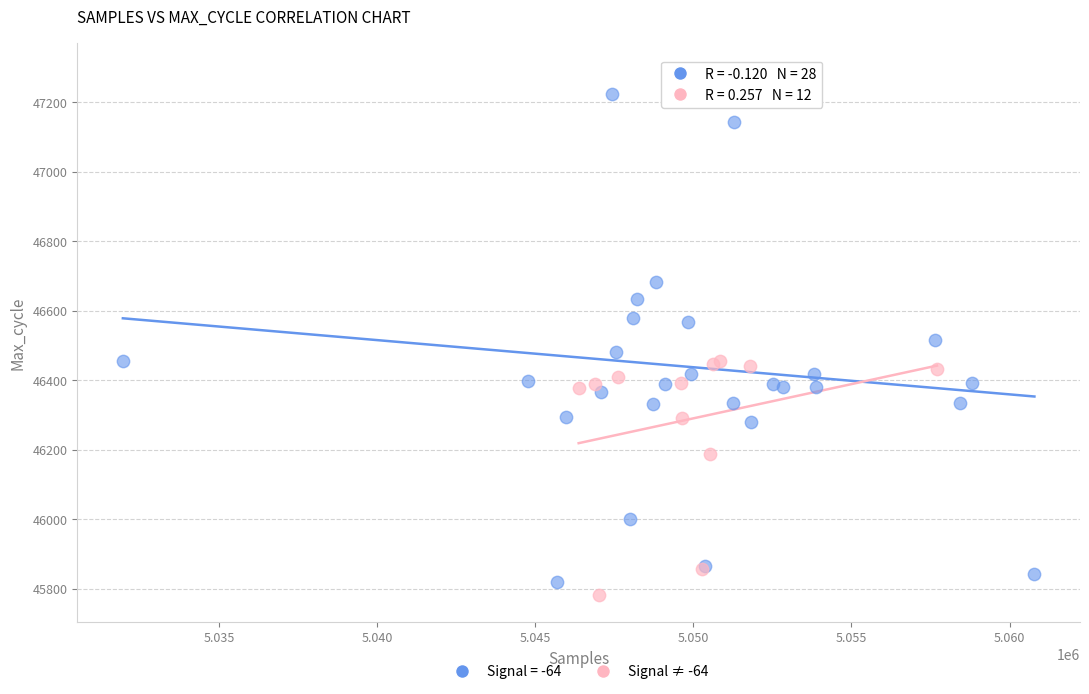

Which series reaches the maximum Y coordinate?

Signal = -64